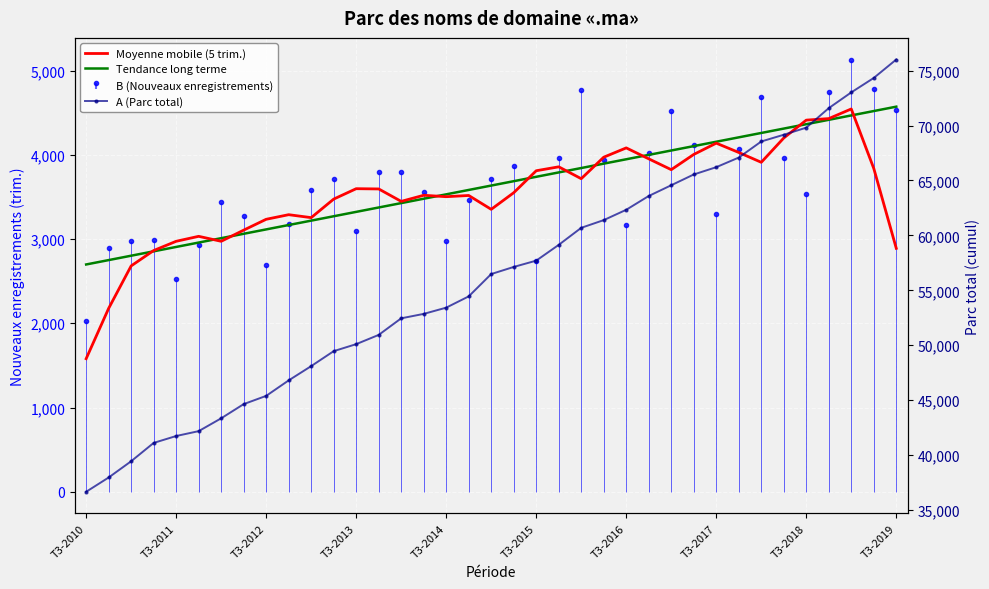

At how many categories does at least one series exceed 25498?

37